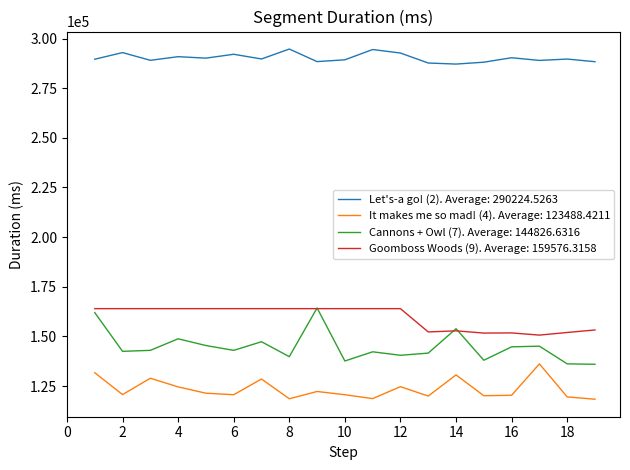

Which series has the largest range (max minus min)?

Cannons + Owl (7). Average: 144826.6316